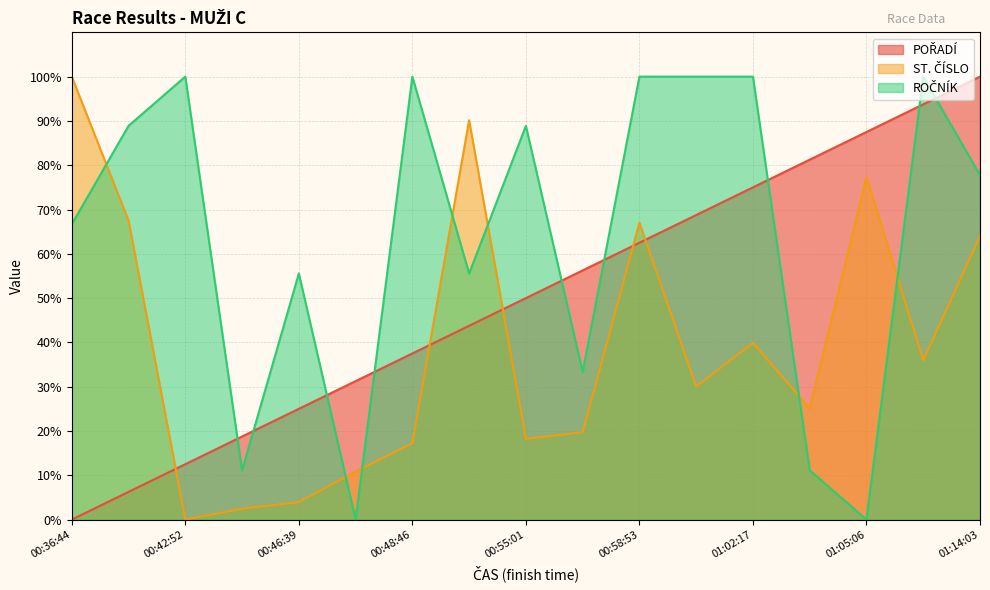

What is the difference between the maximum and minimum values in the ROČNÍK series?

100.0